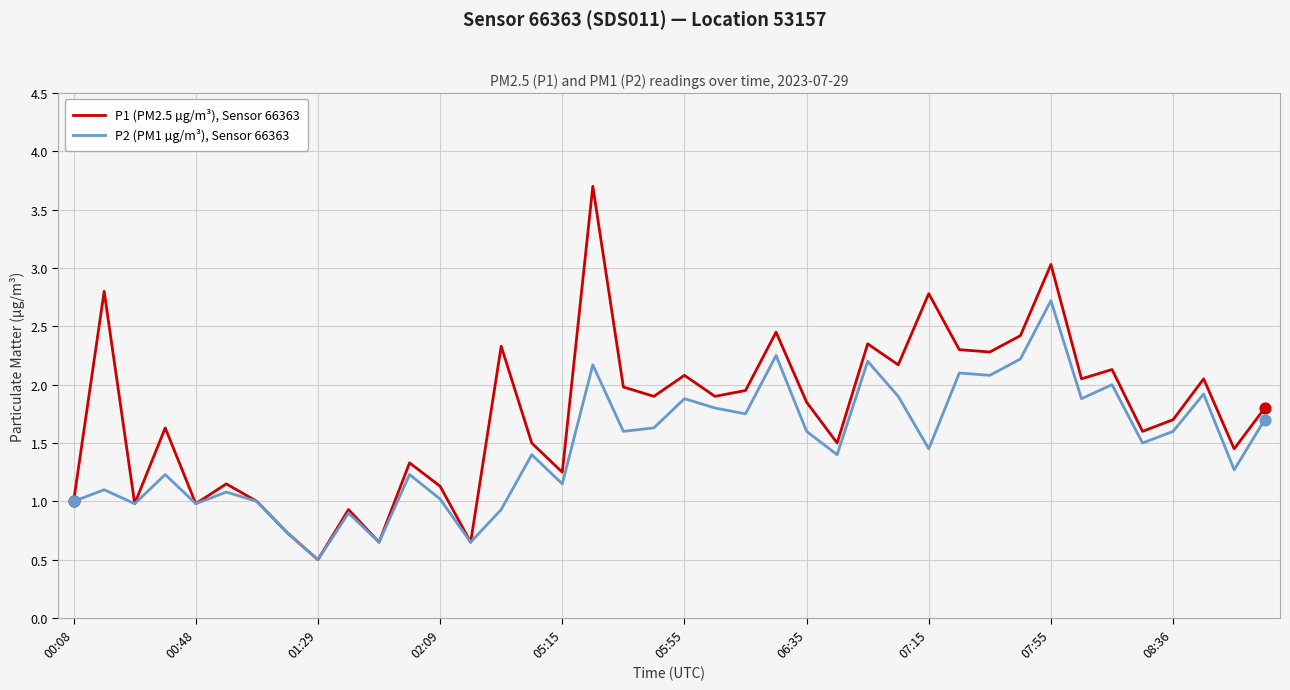

Which series has the largest total across all categories?

P1 (PM2.5 µg/m³), Sensor 66363